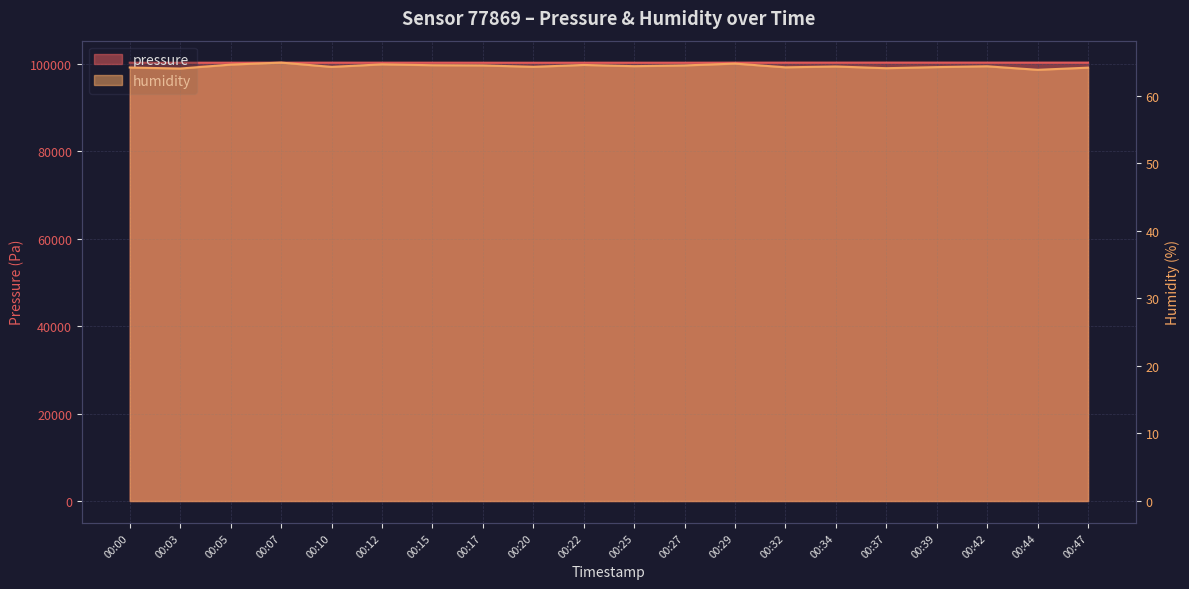

At how many categories does at least one series exceed 9157?

20